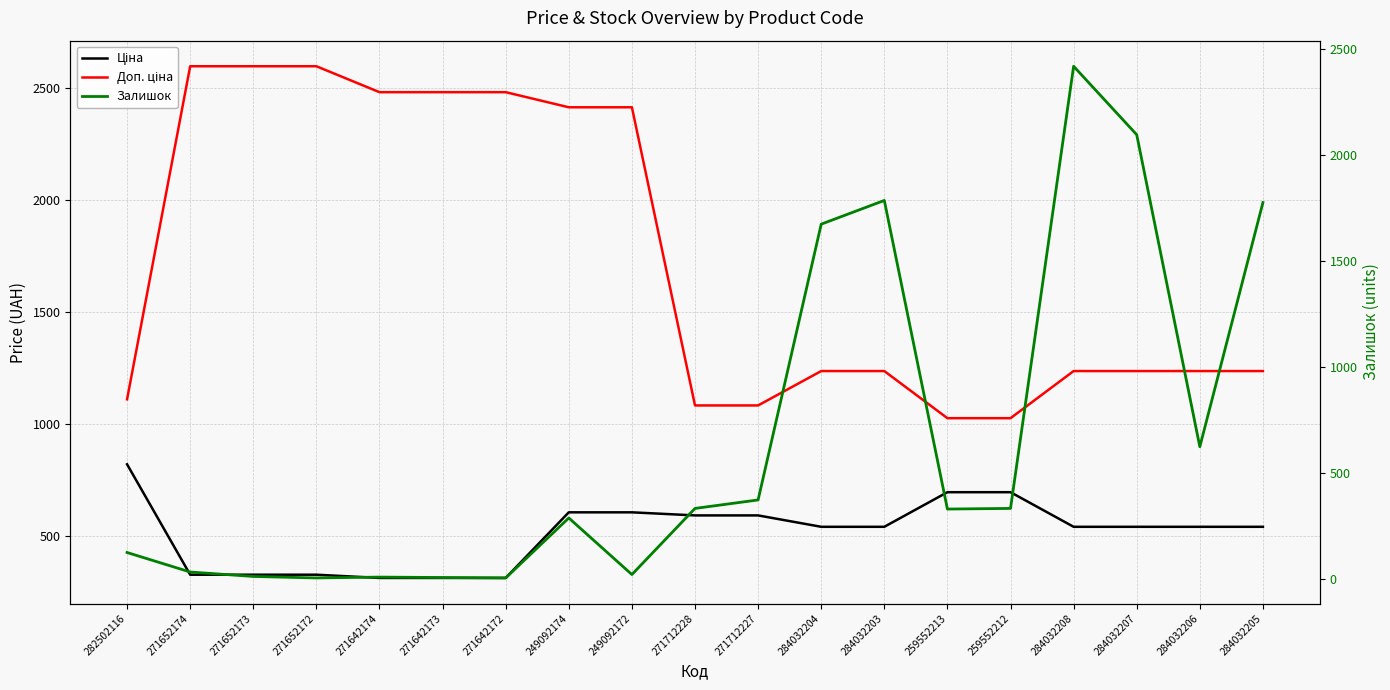

True or false: Залишок has a value of 493.6 at 259552212.

False